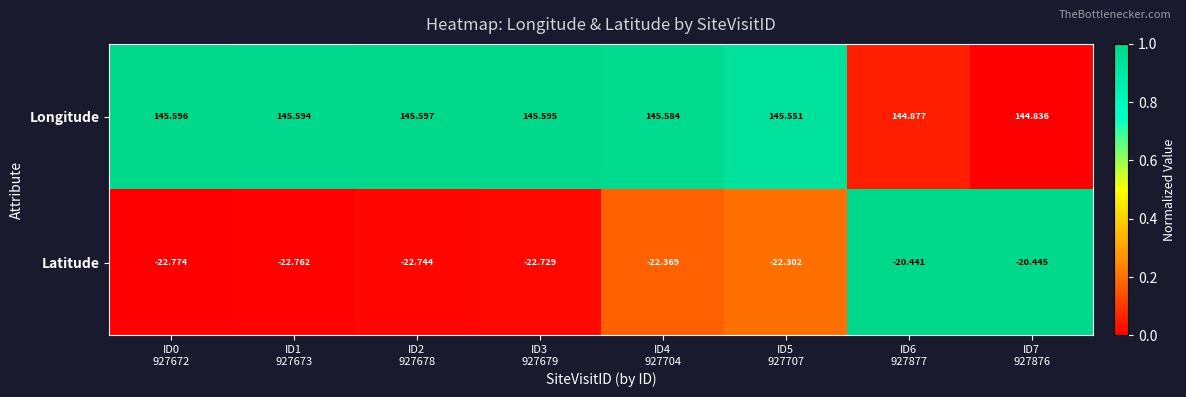

List the series in order of their overall mean, lowest first.

Latitude, Longitude